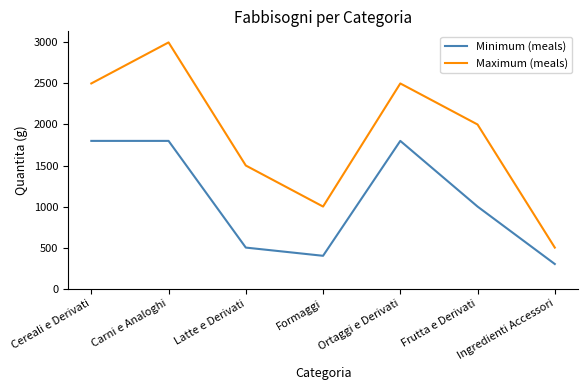

The value of Maximum (meals) at Carni e Analoghi is 3000. True or false?

True